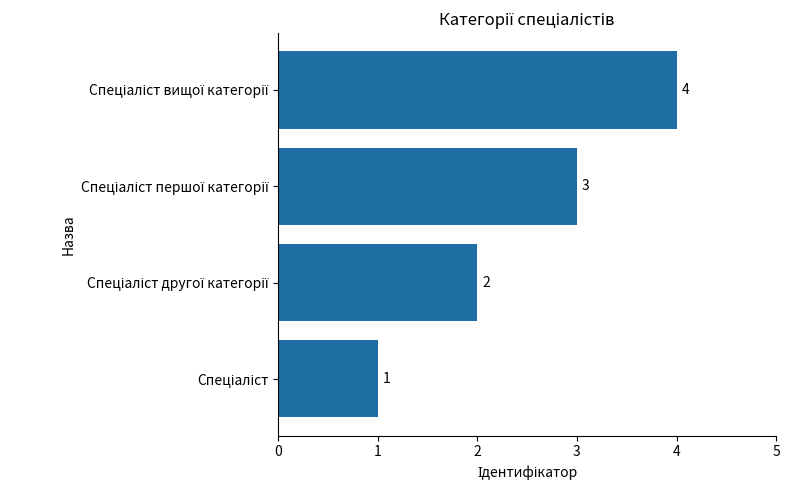

Count the values in the range 2 to 4.

3